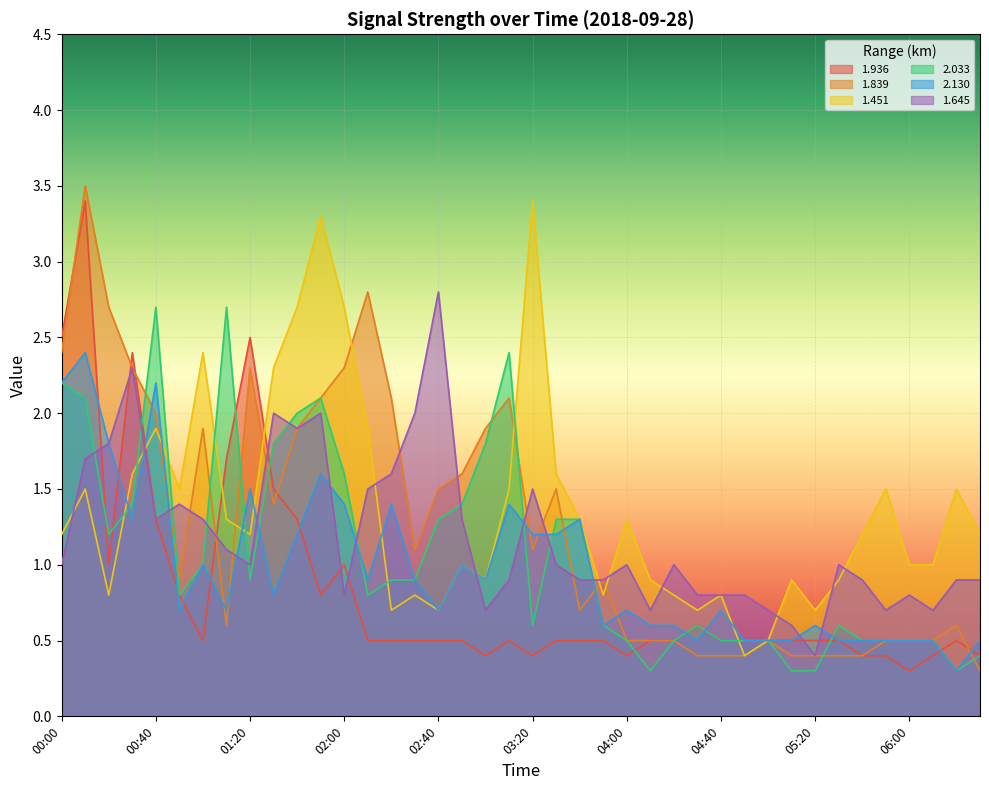

At which category does 2.033 reach its first local peak?

00:40